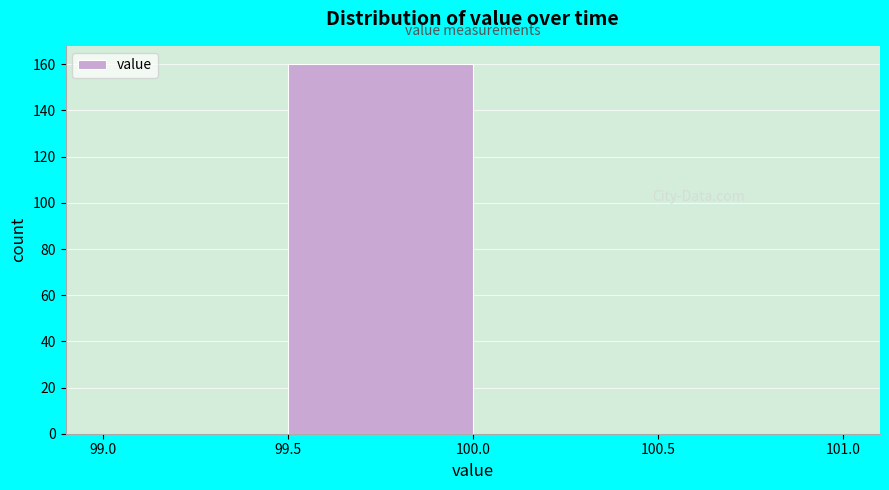

Reading left to right, list every bar in this chart as the range it spans on the x-axis followed by its height. The values are not printed on the chart, so give them approximately, as read against the axis.

99.0 to 99.5: 0
99.5 to 100.0: 160
100.0 to 100.5: 0
100.5 to 101.0: 0